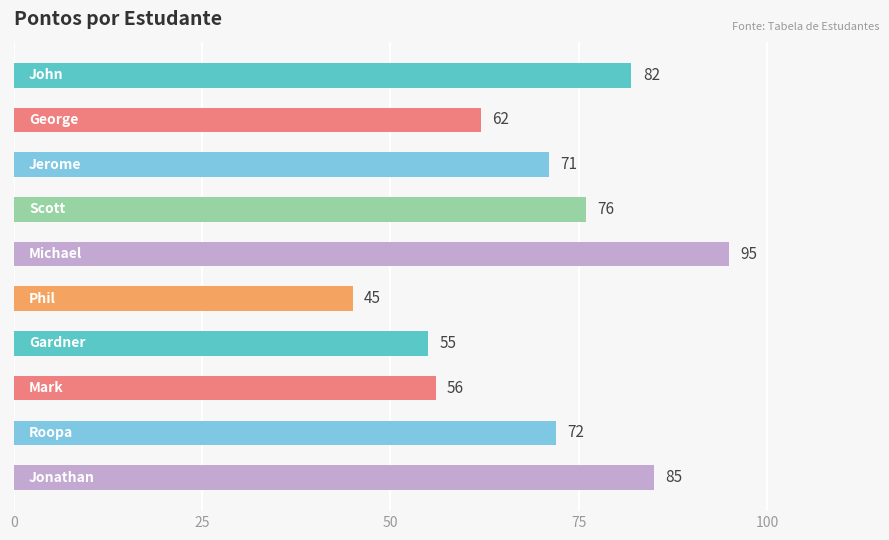

Are the bars grouped side by side (vs. stacked)?

No